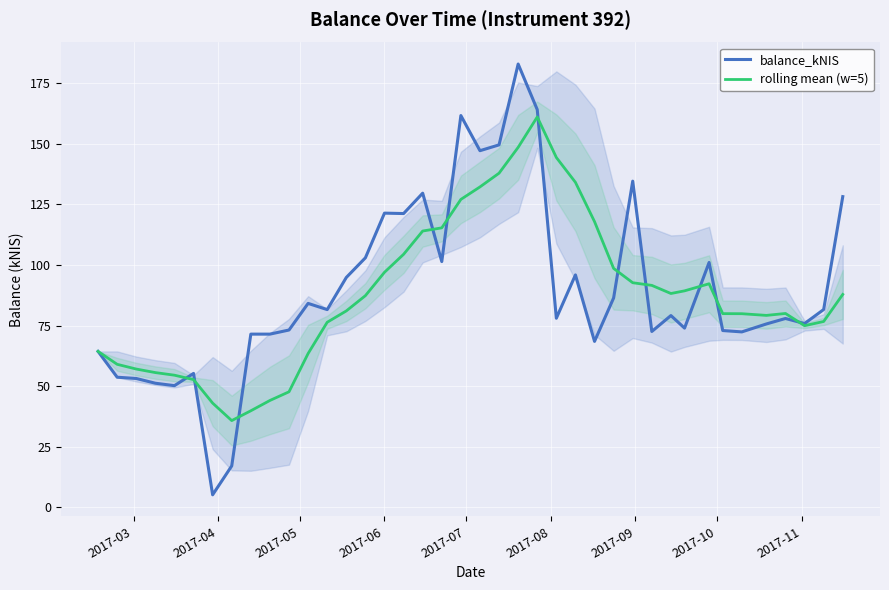

Which series has the largest range (max minus min)?

balance_kNIS